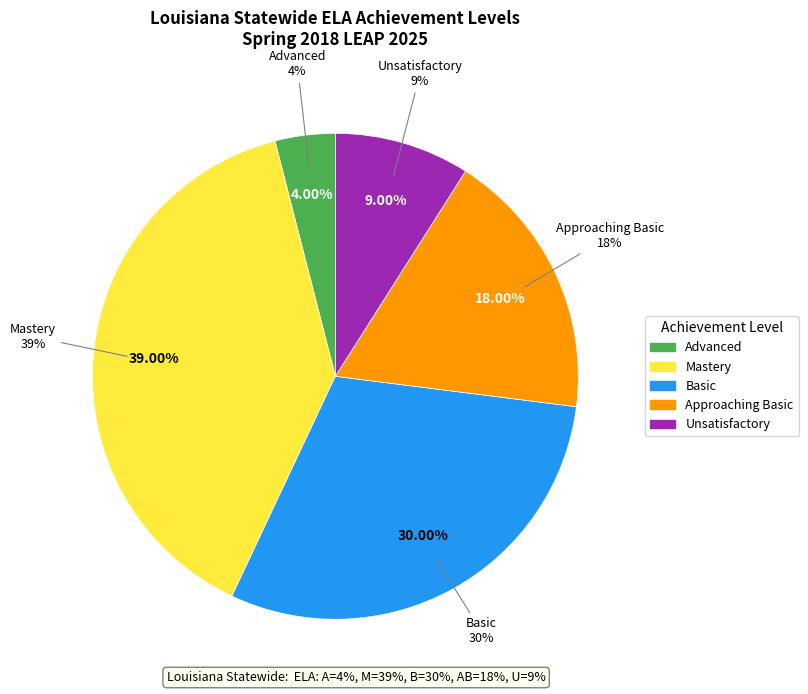

To the nearest percent, what portion does Advanced represent?

4%